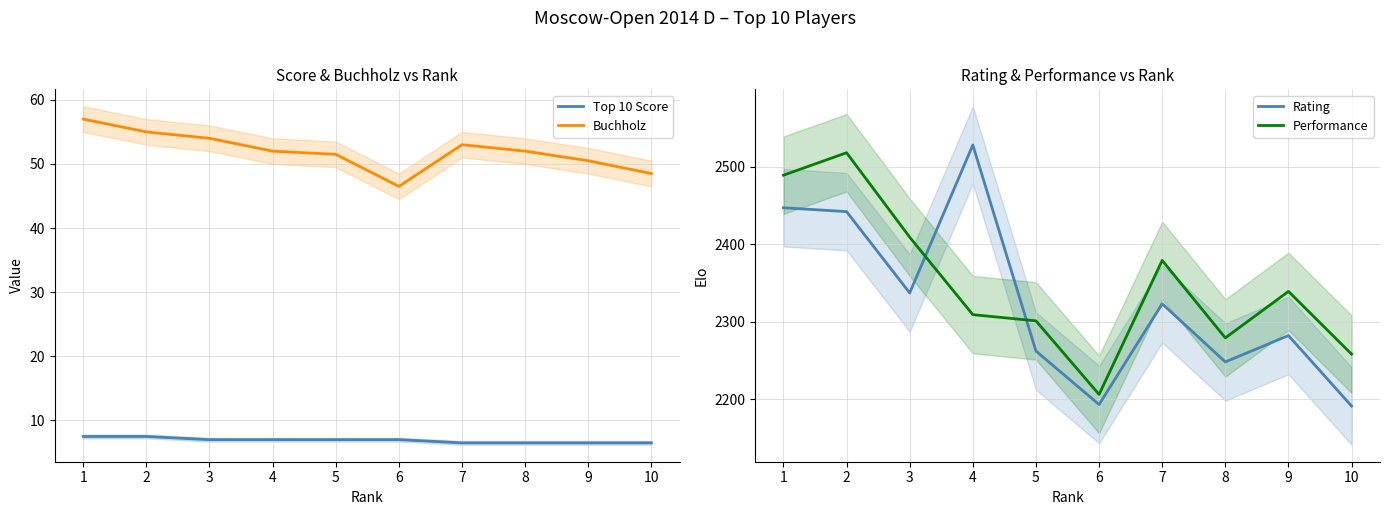

Rank the series by their maximum value, from lowest to highest.

Top 10 Score, Buchholz, Performance, Rating